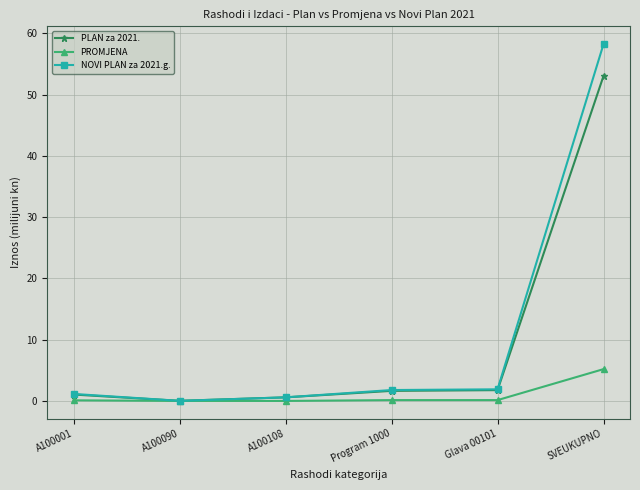

Is the value of PROMJENA at Glava 00101 greater than the value of PLAN za 2021. at SVEUKUPNO?

No